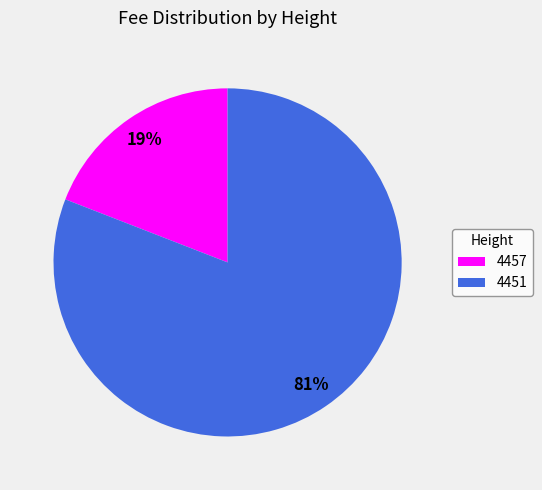

The 4457 slice represents 5% of the pie. True or false?

False